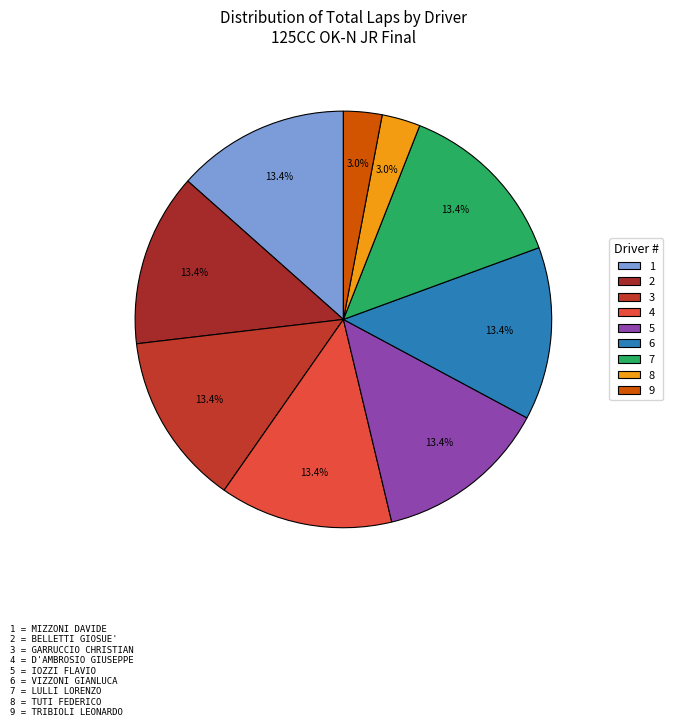

How many slices are in this pie chart?

9